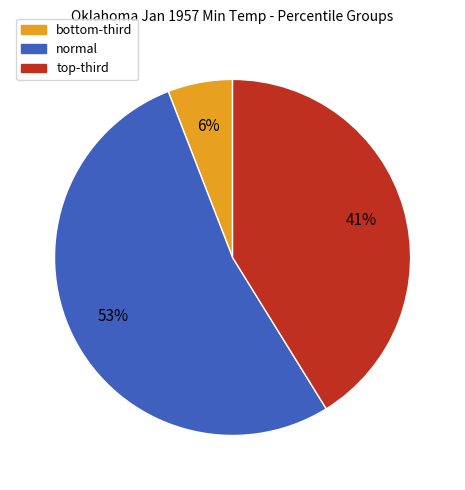

To the nearest percent, what is the average slice percentage?

33%